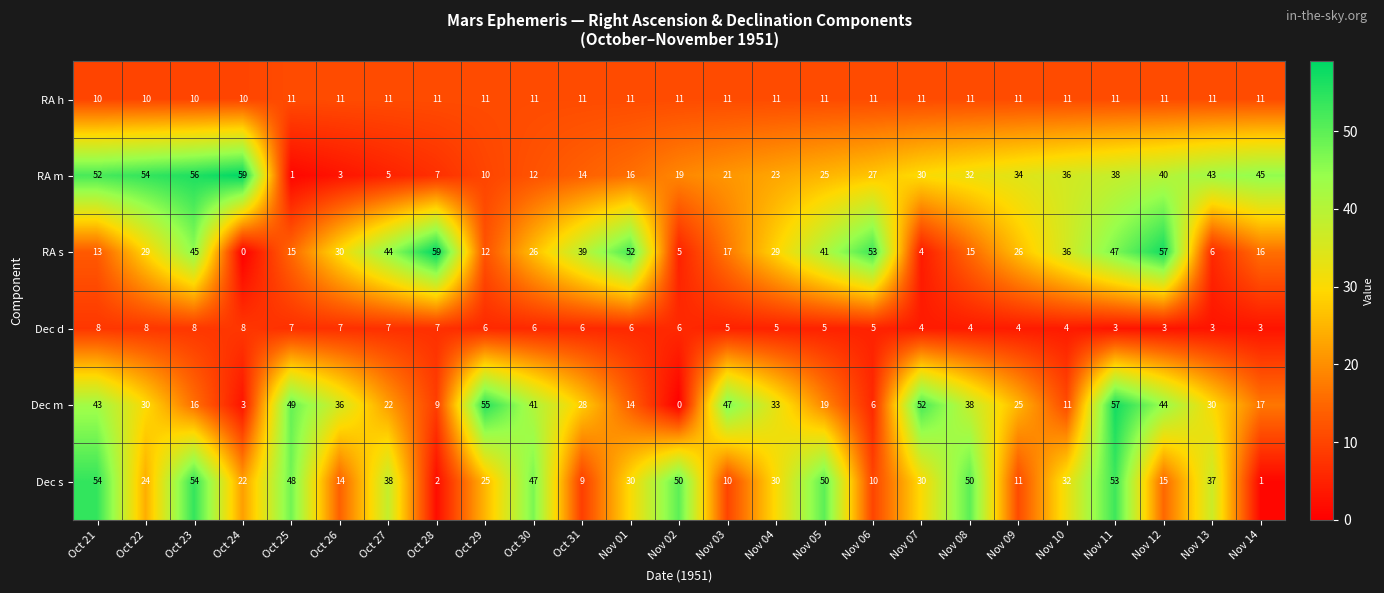

Is it true that Dec m equals 14 at Oct 31?

False